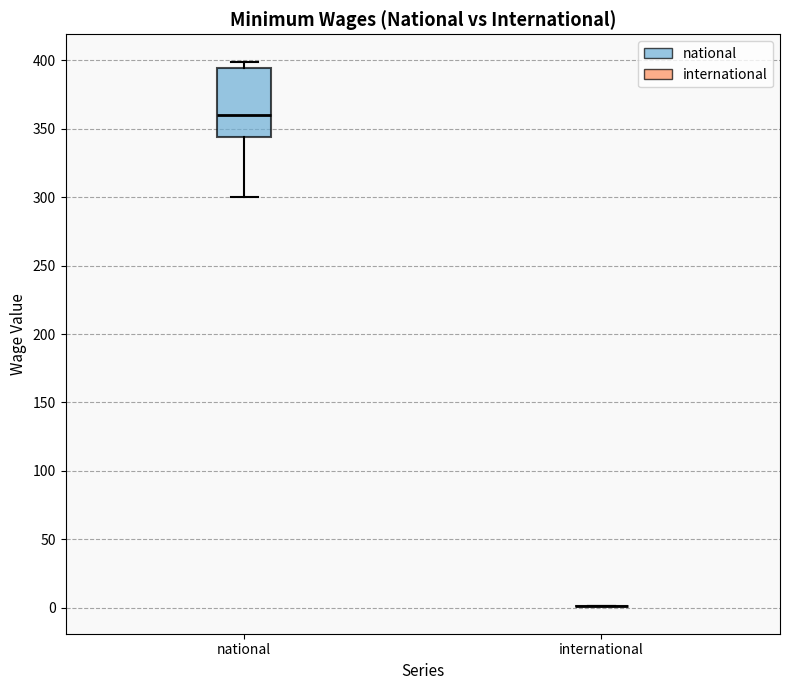

Reading left to right, transcribe this box plot: for each box, give where its median line is, the range the box spans, and where its two whiskers end, as read against the y-axis. The values are not printed on the chart, so give them approximately, as read against the axis.

national: median 360, box 345 to 395, whiskers 300 to 400
international: box collapsed to a line at 0, whiskers 0 to 0